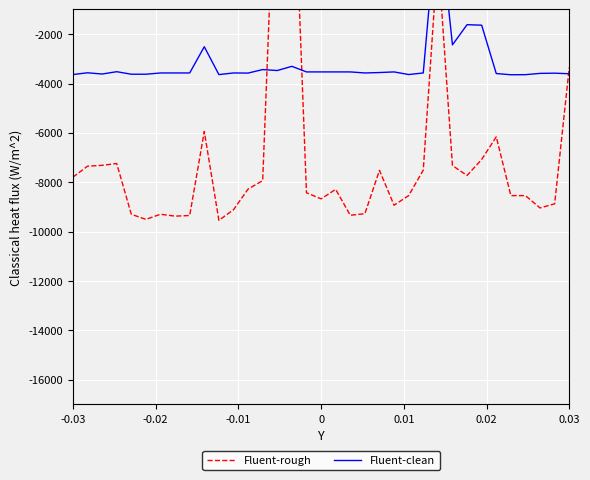

What are all the series names shown in the legend?

Fluent-rough, Fluent-clean